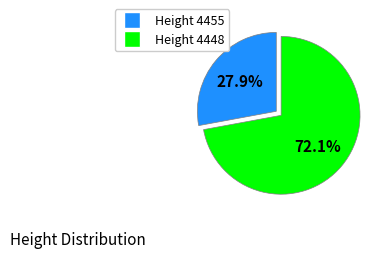

Which category has the biggest portion of the pie?

Height 4448